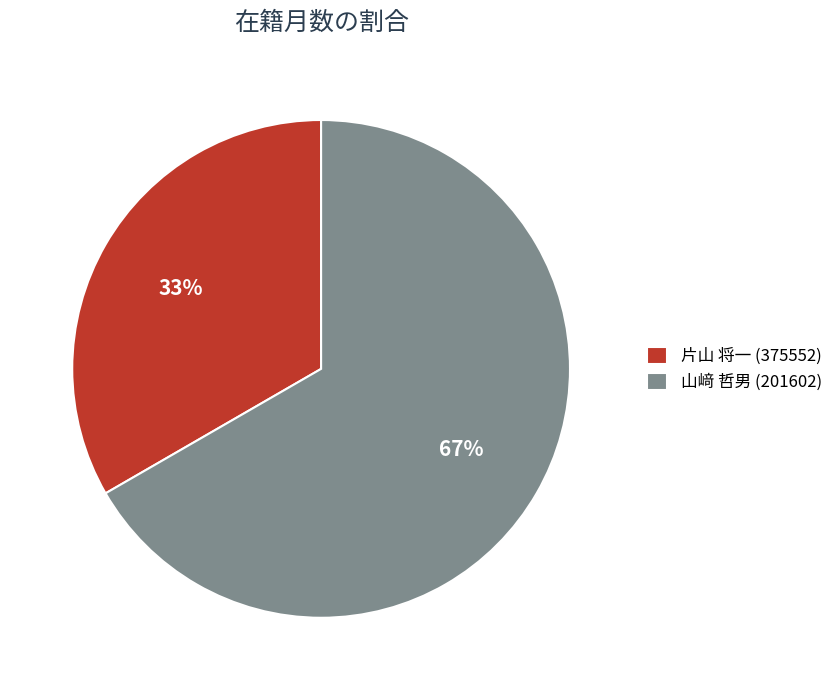

To the nearest percent, what is the average slice percentage?

50%